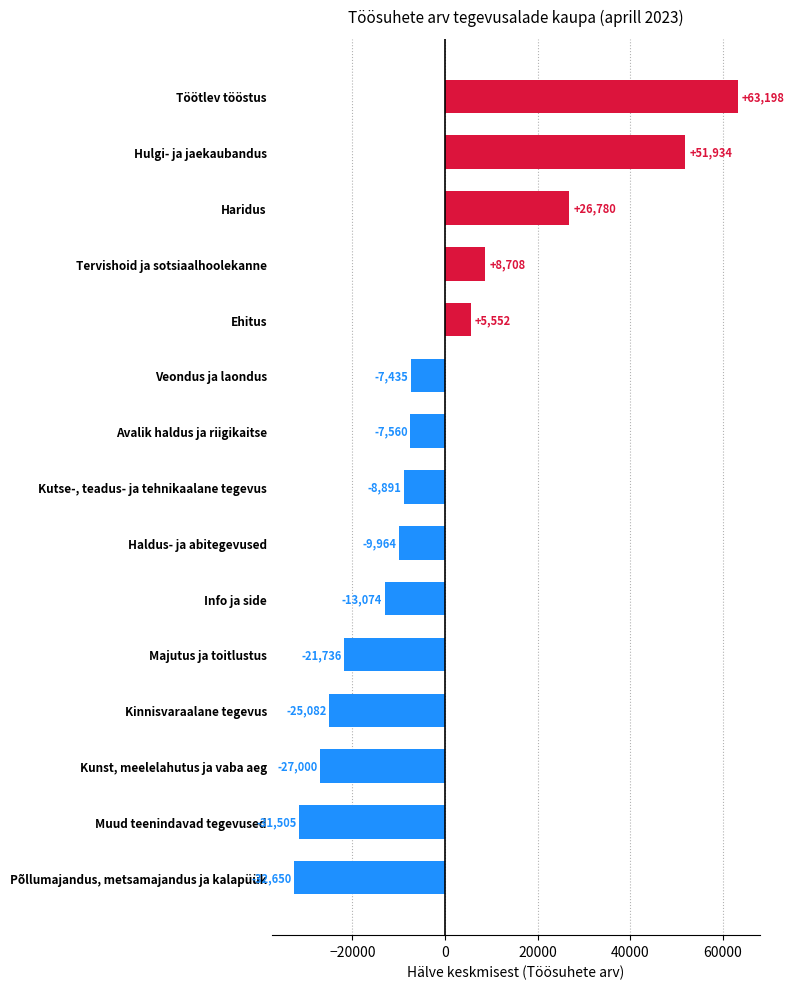

What is the difference between the second highest and second lowest values?

83439